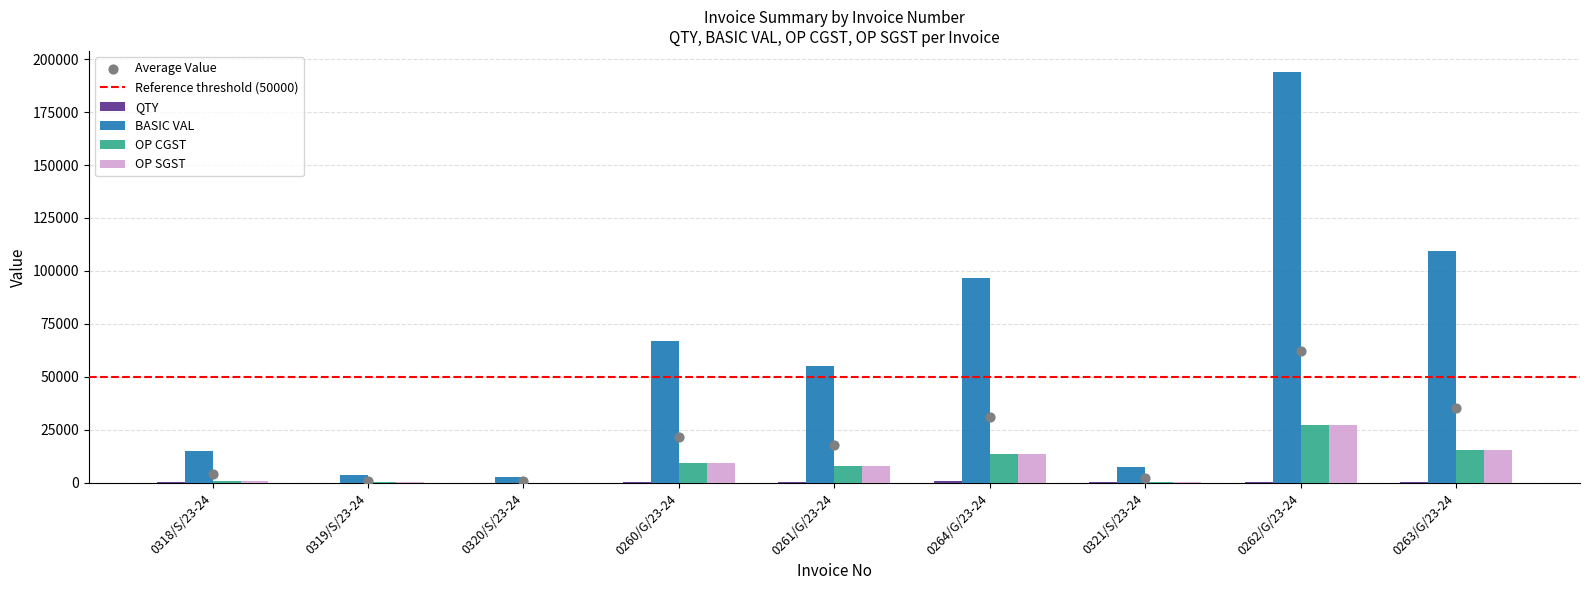

Which series reaches the minimum Y coordinate?

QTY